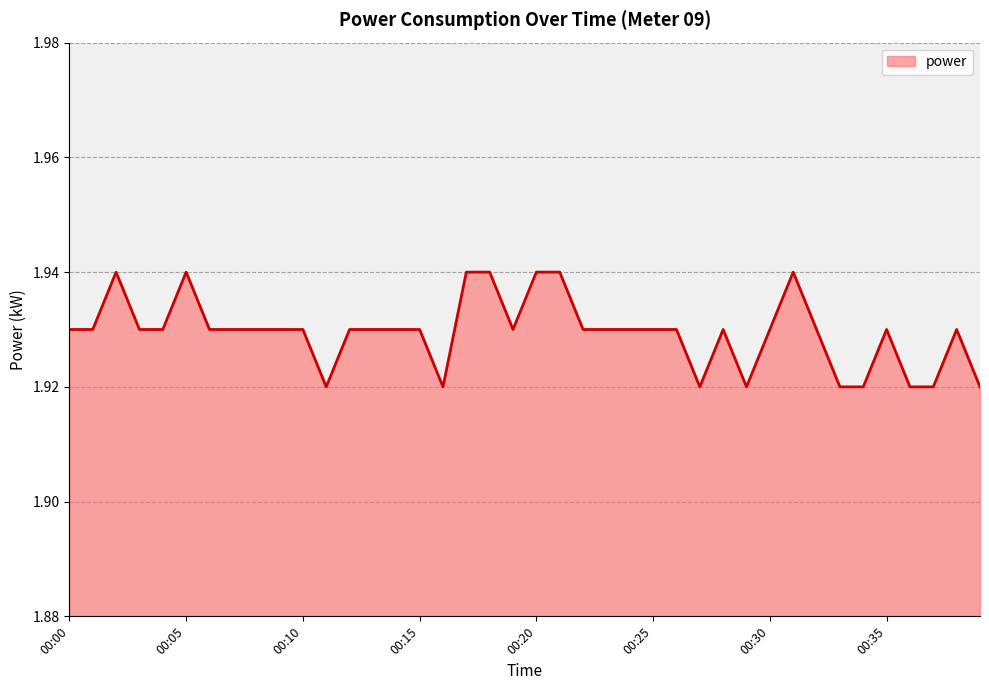

Count the number of categories in the chart.

40